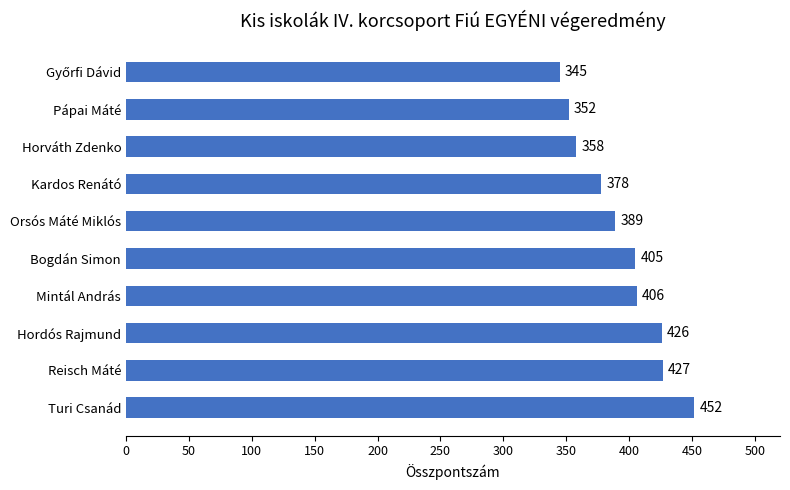

The chart shows a value of 140 at Orsós Máté Miklós. True or false?

False